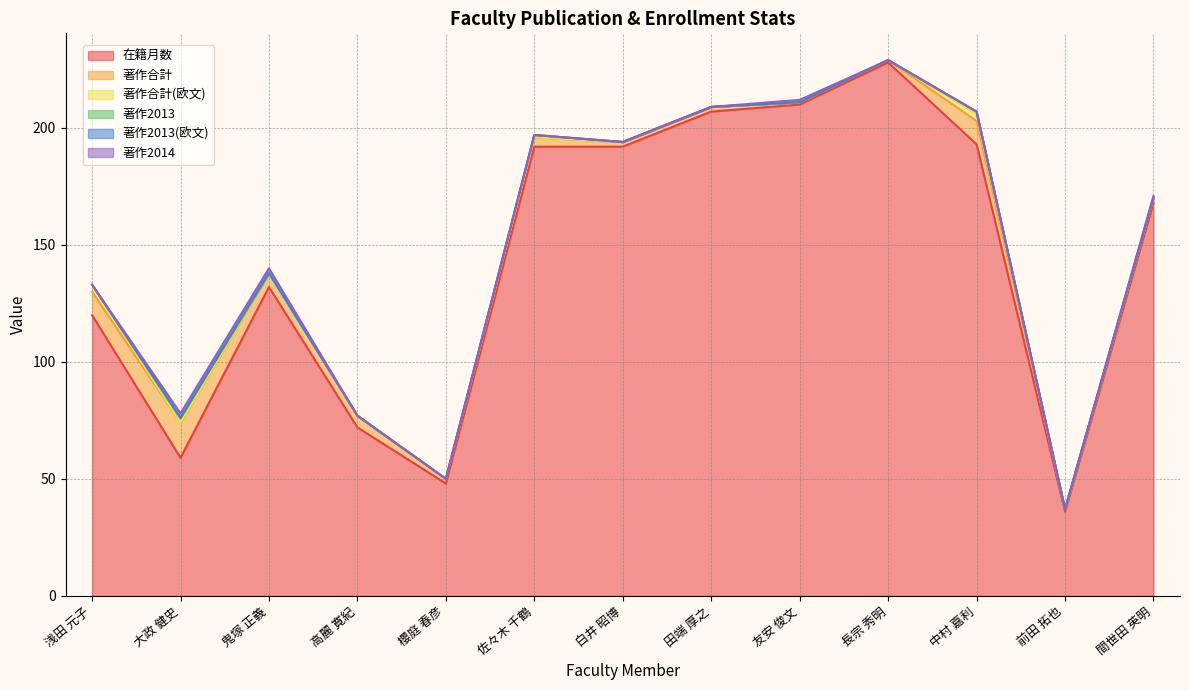

Which series has the largest range (max minus min)?

在籍月数